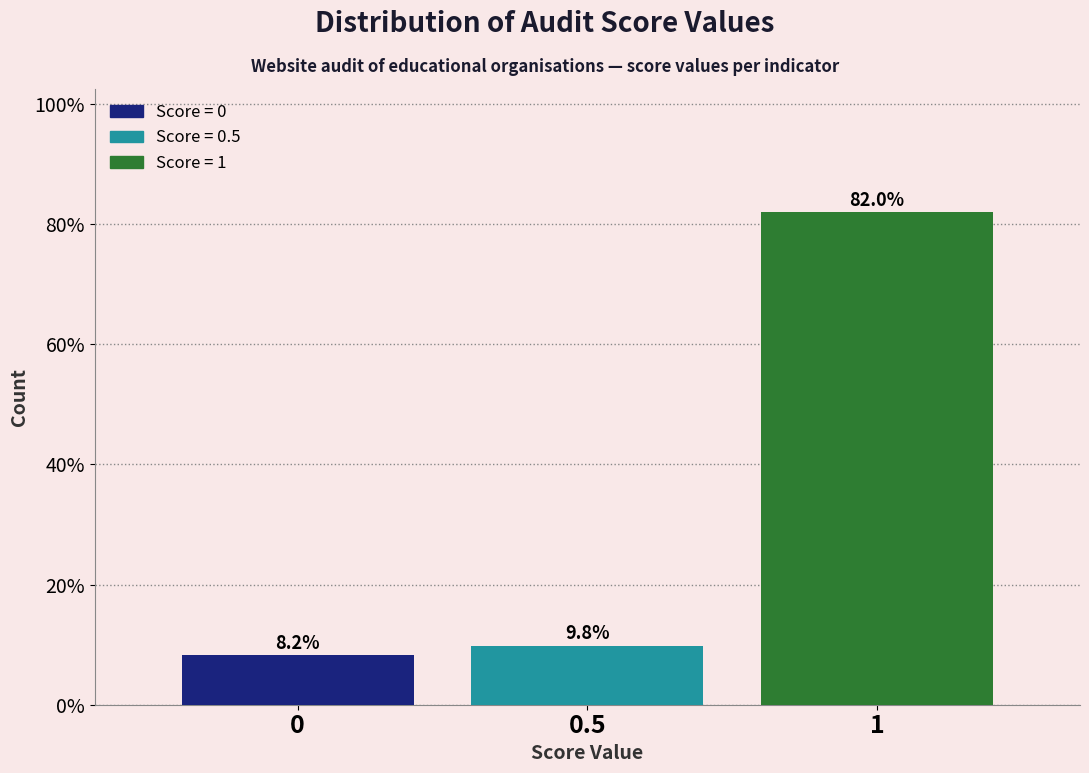

Reading left to right, what are all the values shown in this chart?

0=8.2	0.5=9.8	1=82.0